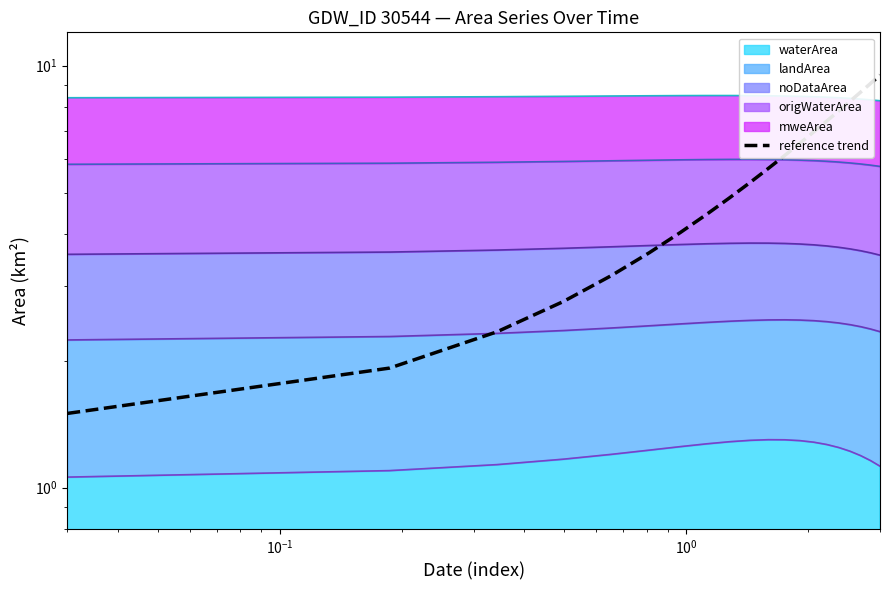

True or false: the data has more than 1 interior local peaks.

False